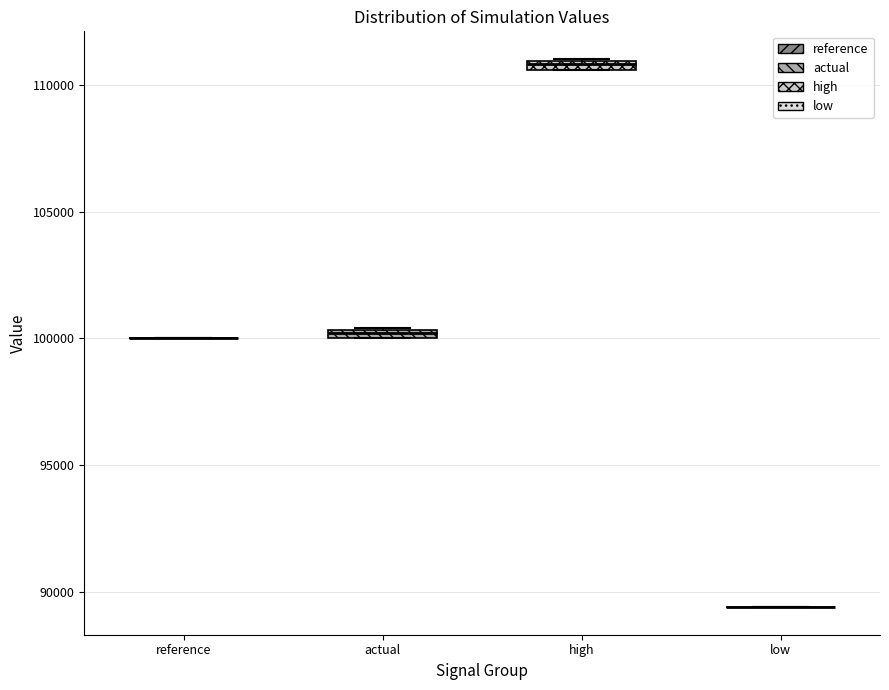

Where is the lower edge of the box for high on the y-axis? The values are not printed on the chart, so give them approximately, as read against the axis.

110500